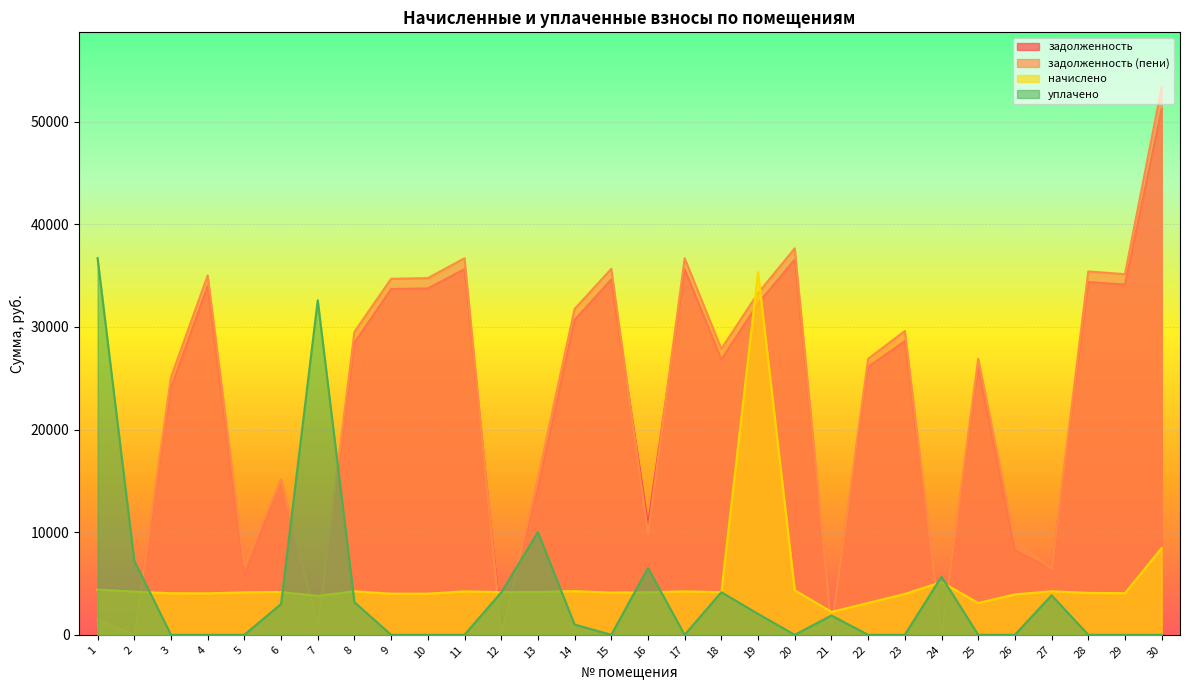

Between 12 and 30, which is larger?

30